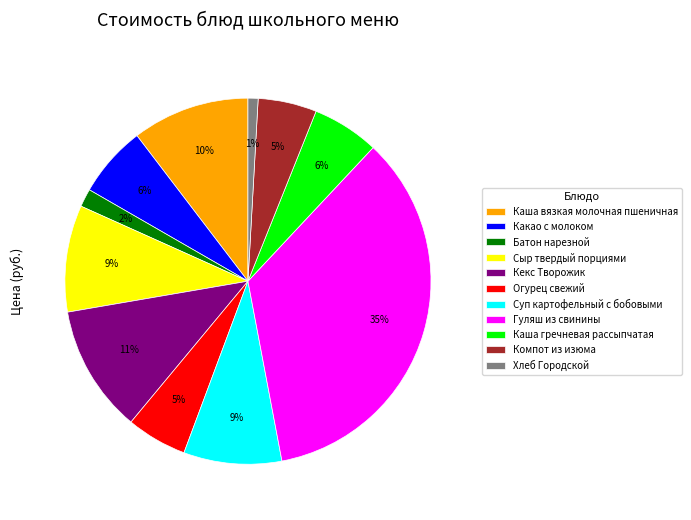

Count the number of slices in the pie.

11